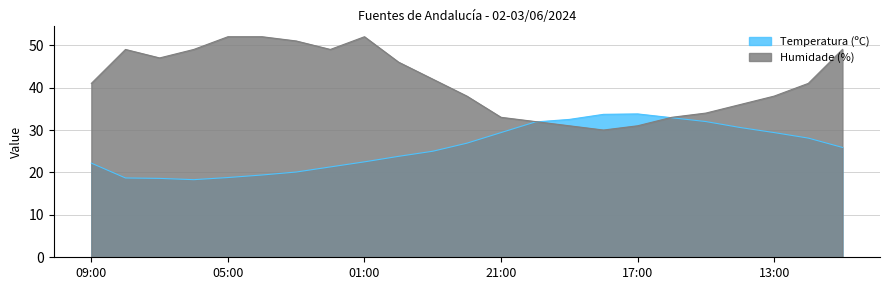

Reading left to right, list all the values displayed in this chart.

Temperatura (ºC): 22.2	18.7	18.6	18.3	18.8	19.4	20.1	21.3	22.5	23.8	25.0	26.9	29.4	31.9	32.5	33.7	33.8	32.9	32.0	30.6	29.4	28.1	25.9
Humidade (%): 41.0	49.0	47.0	49.0	52.0	52.0	51.0	49.0	52.0	46.0	42.0	38.0	33.0	32.0	31.0	30.0	31.0	33.0	34.0	36.0	38.0	41.0	49.0